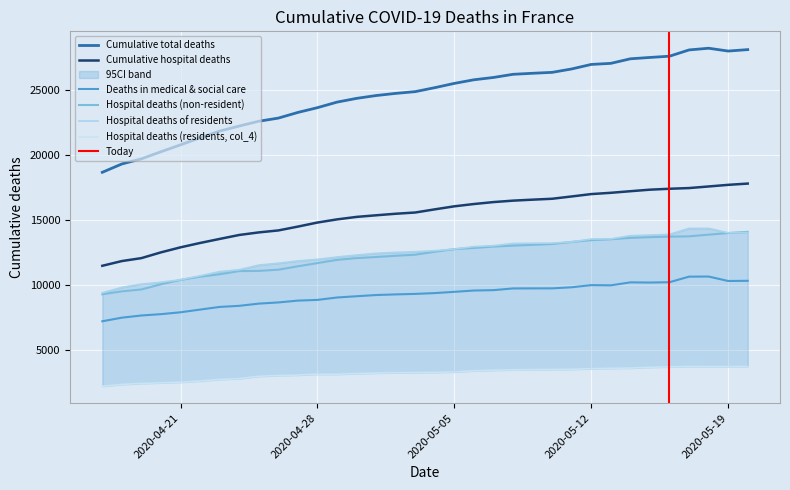

What is the sum of the Deaths in medical & social care values at 2020-04-21 and 2020-04-26?

16550